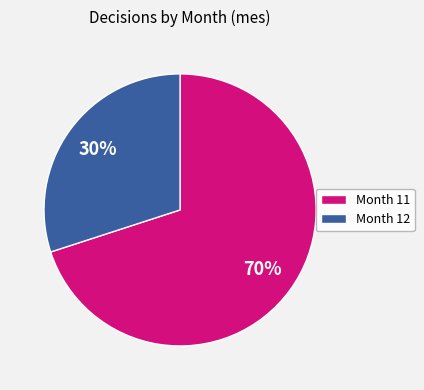

Does any single category account for the majority?

Yes